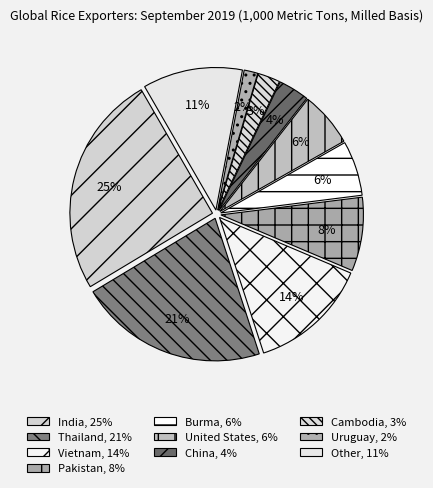

To the nearest percent, what is the average slice percentage?

10%